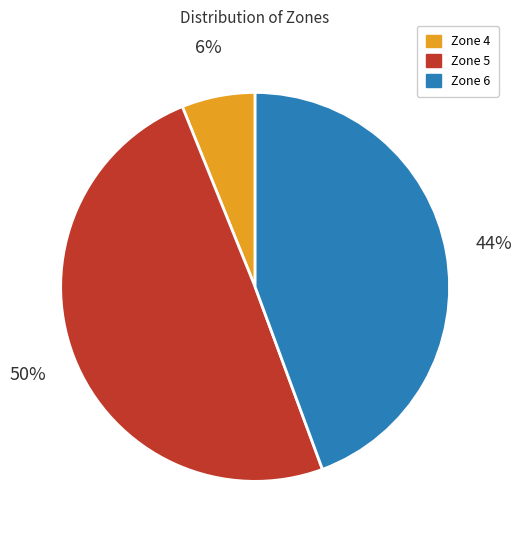

To the nearest percent, what is the average slice percentage?

33%